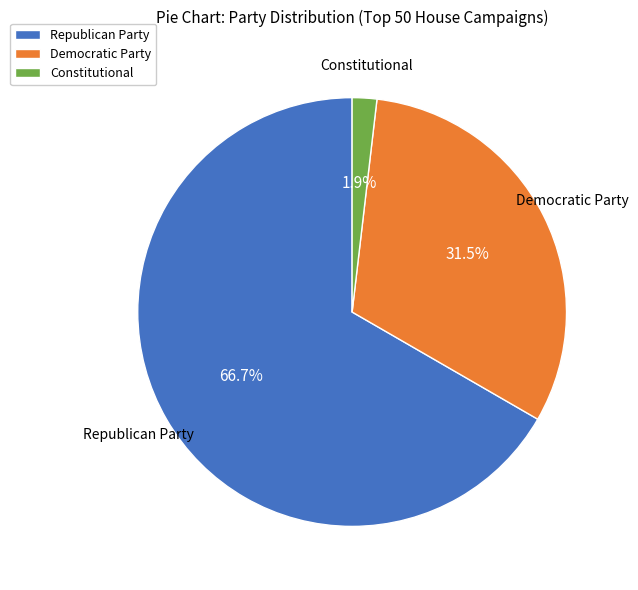

What is the largest slice in the pie chart?

Republican Party